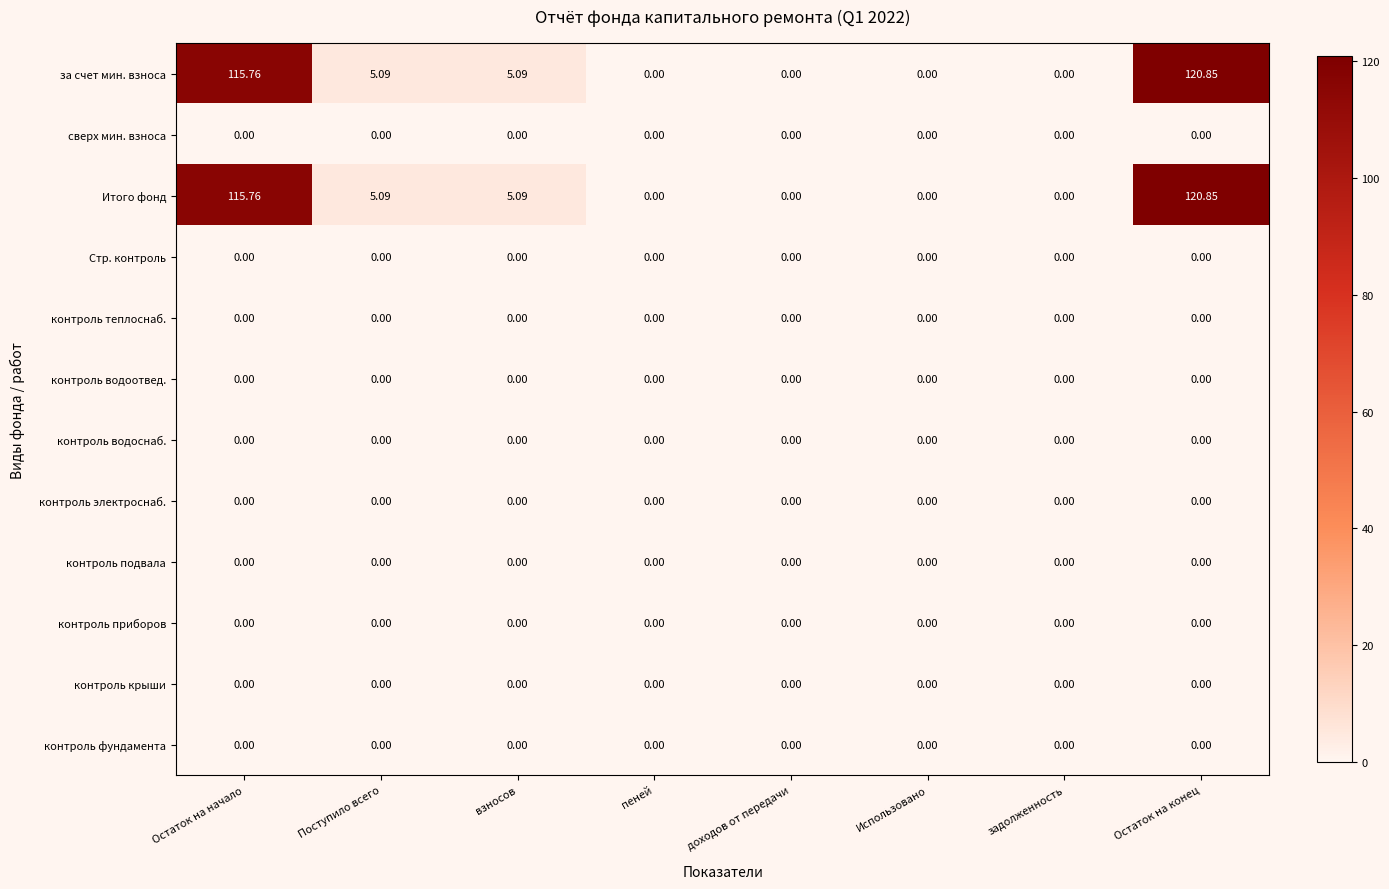

Which category has the highest value across all series?

Остаток на конец